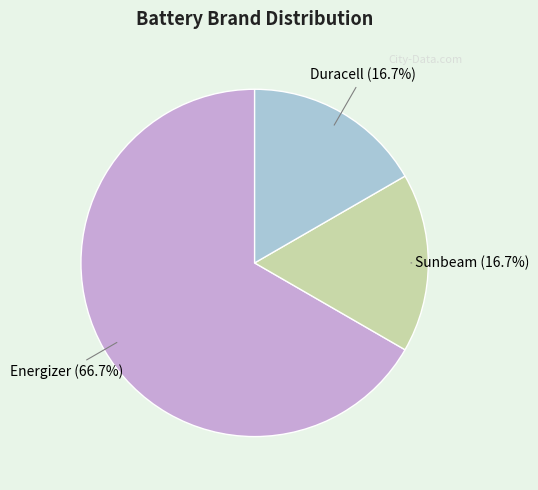

What is the largest slice in the pie chart?

Energizer